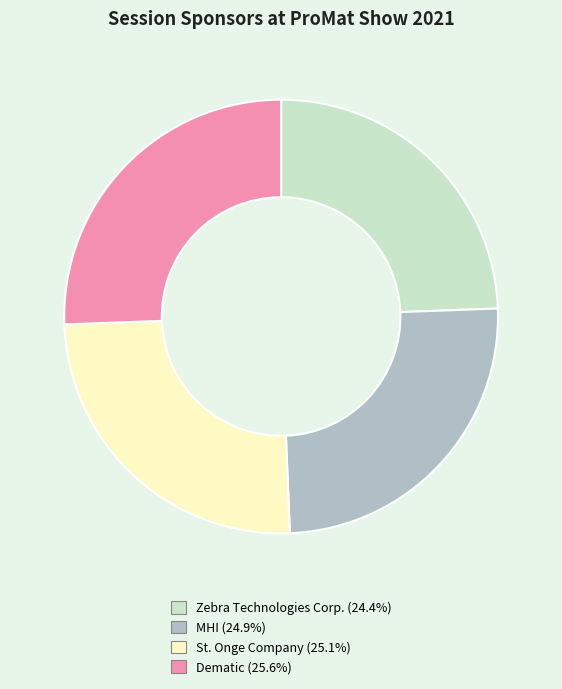

Which category has the smallest portion of the pie?

Zebra Technologies Corp.